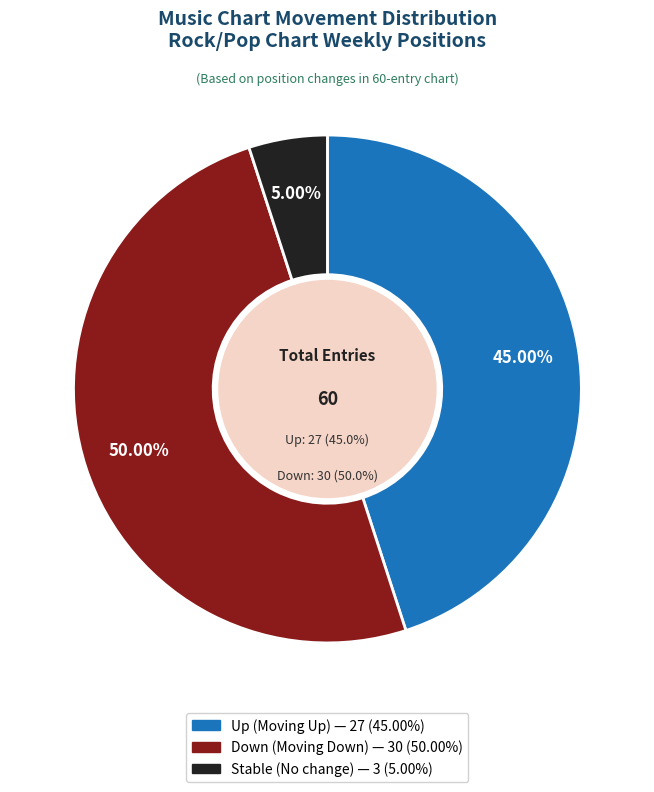

True or false: - accounts for 5% of the total.

True